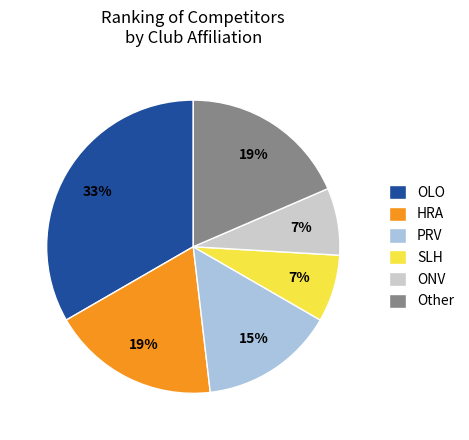

How many slices are in this pie chart?

6